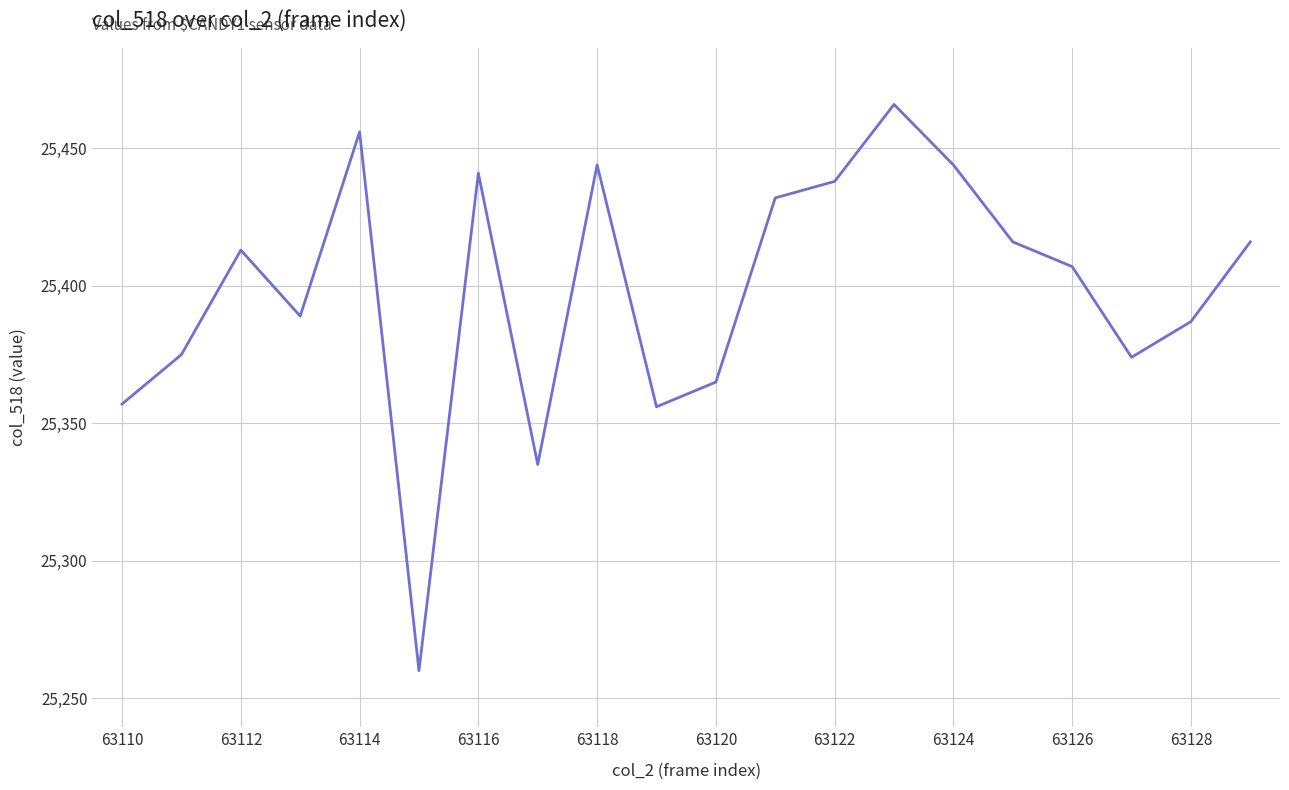

What is the greatest value displayed?

25466